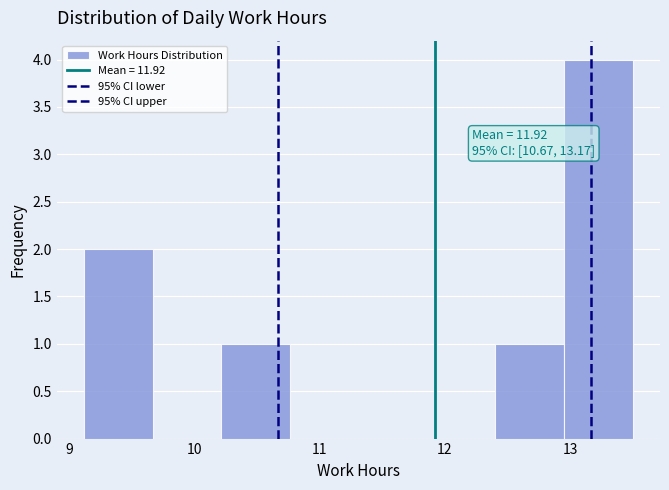

Over which range of the x-axis is the bar tallest?

13.0 to 13.5